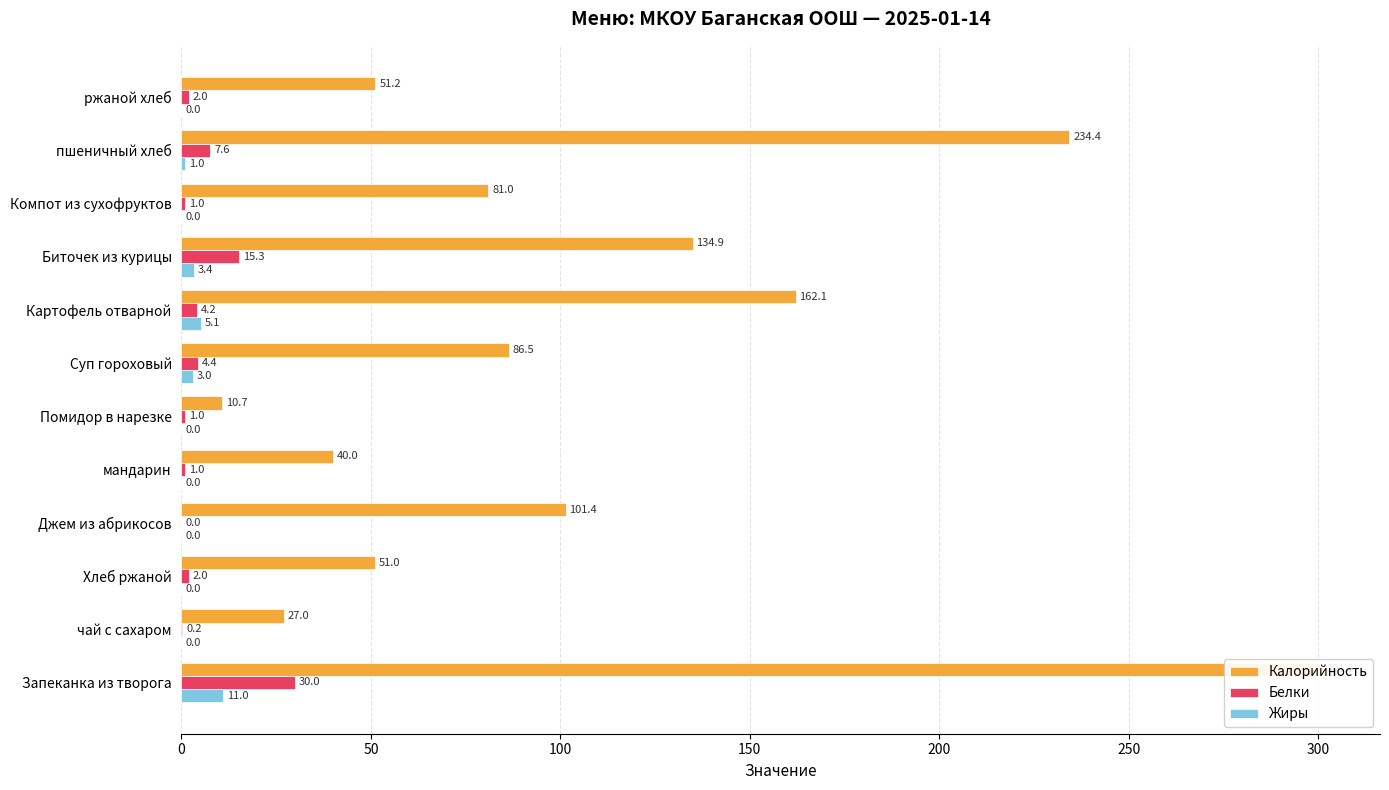

Are the bars horizontal?

Yes